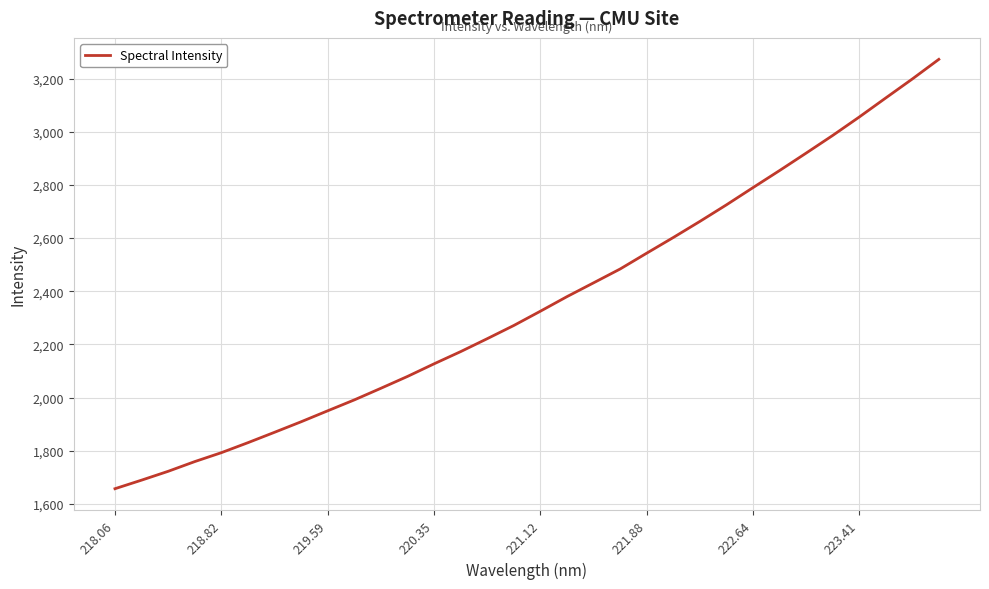

Reading left to right, what are all the values shown in this chart?

1657.4	1689.6	1722.9	1759.5	1793.0	1830.6	1869.7	1909.3	1950.6	1991.6	2035.3	2079.8	2127.3	2173.2	2221.8	2271.5	2325.2	2380.0	2431.8	2483.9	2543.4	2602.3	2662.8	2725.1	2789.9	2854.1	2919.6	2986.0	3055.3	3127.1	3198.5	3272.4